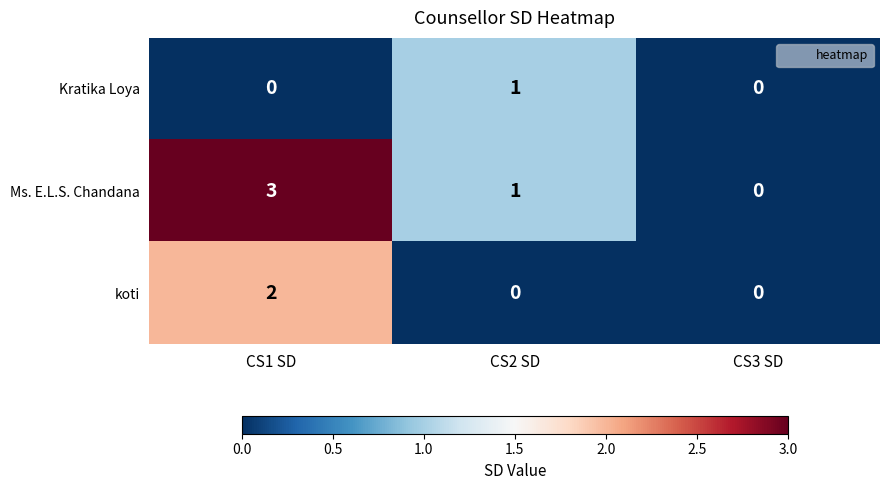

What is the sum of the Ms. E.L.S. Chandana values at CS2 SD and CS1 SD?

4